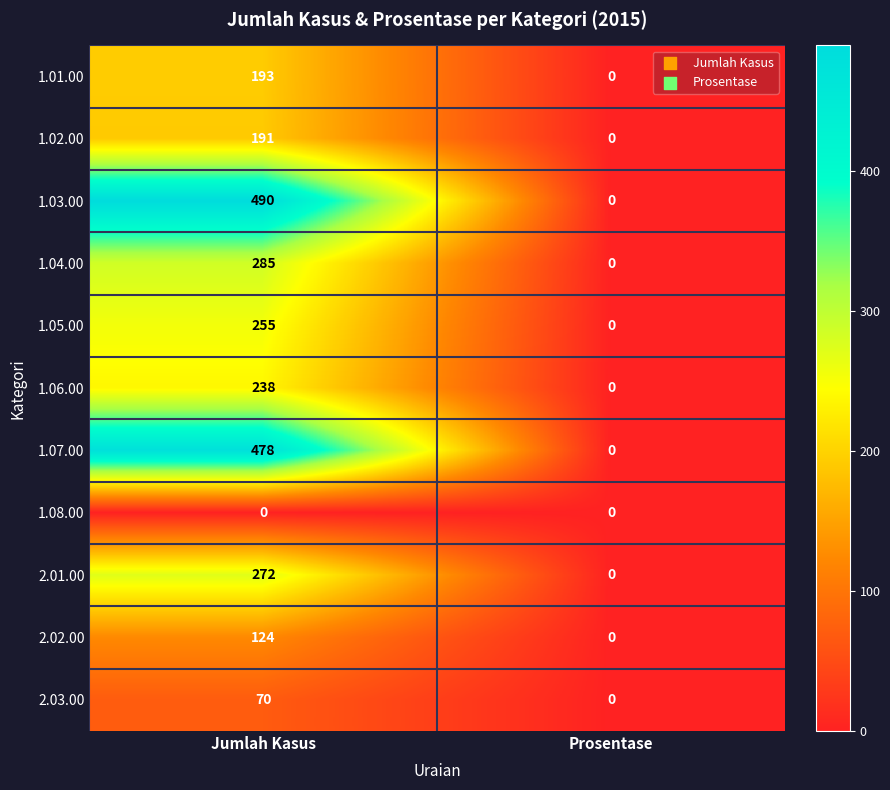

At which label does 2.02.00 reach its peak?

Jumlah Kasus